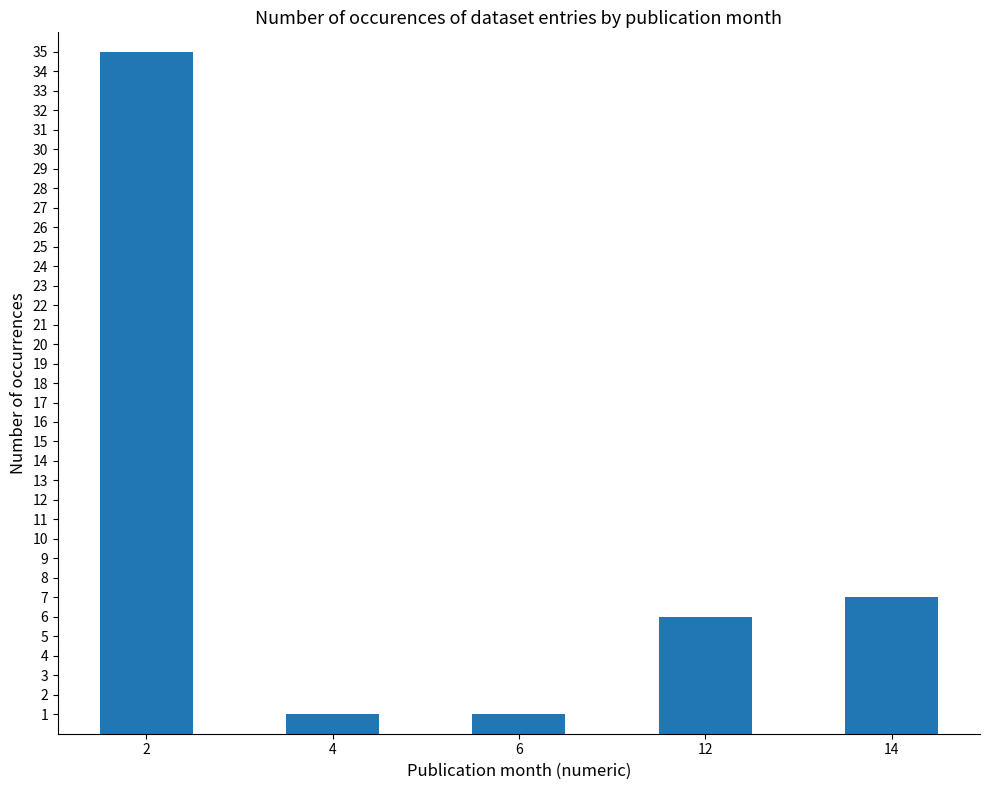

What is the value of the 2nd bar from the left?

1